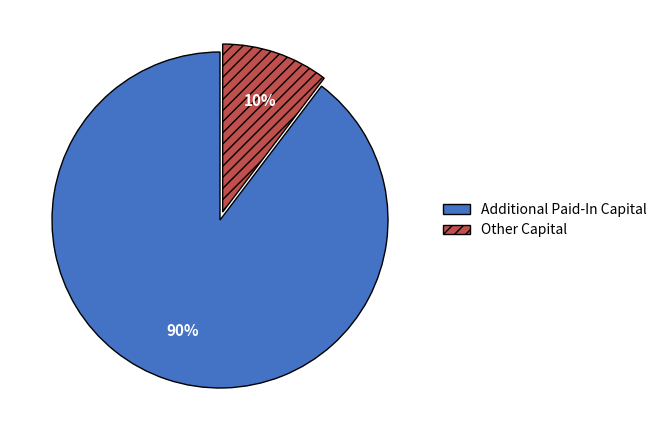

How many segments does this pie chart have?

2